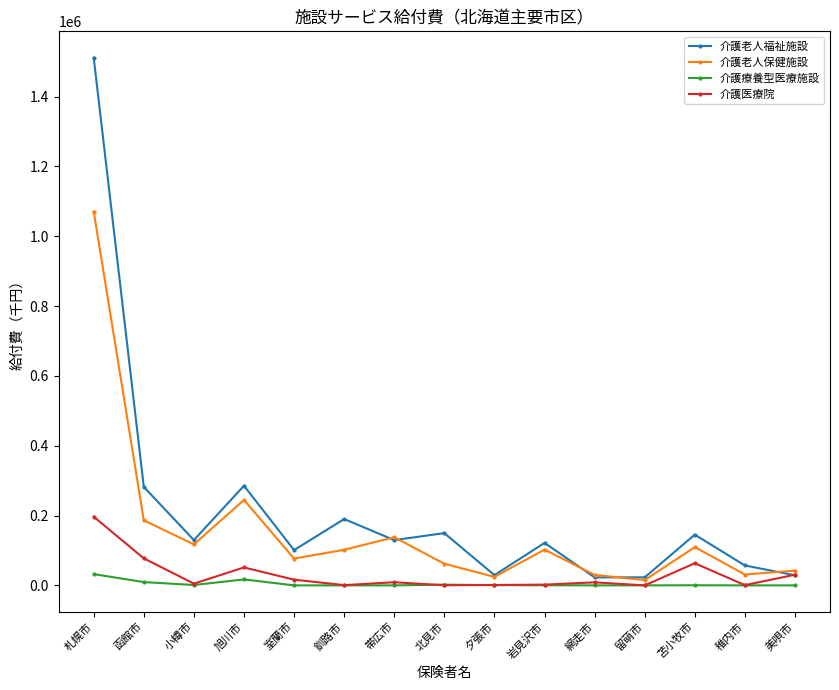

At which category is the sum across all series the highest?

札幌市